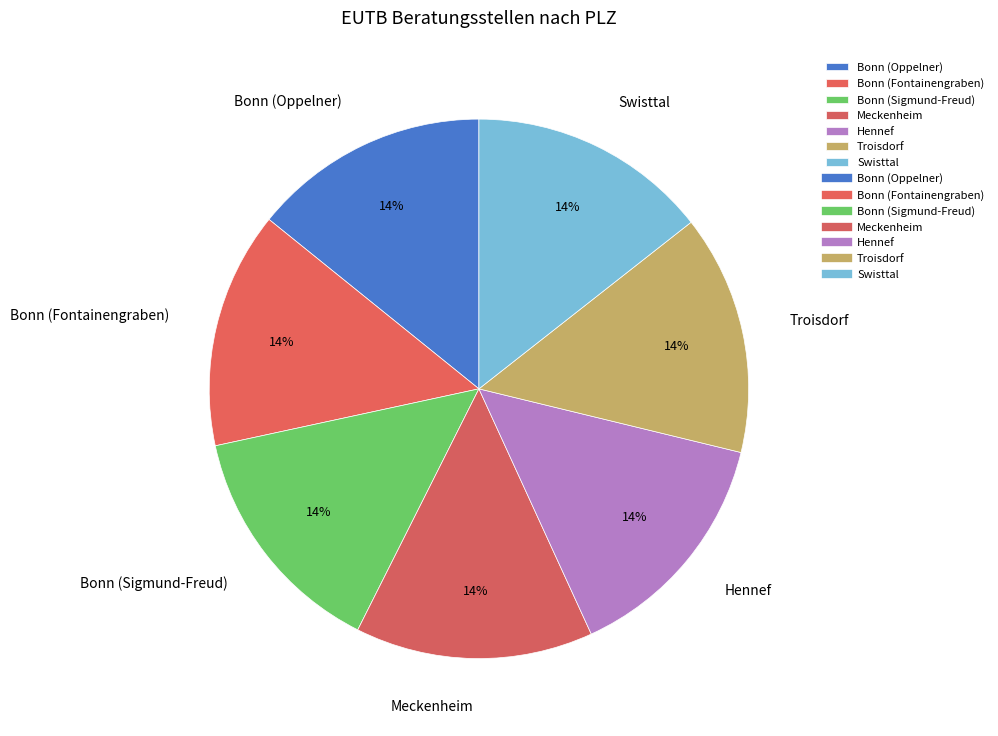

Do Meckenheim and Bonn (Oppelner) together represent more than half of the pie?

No